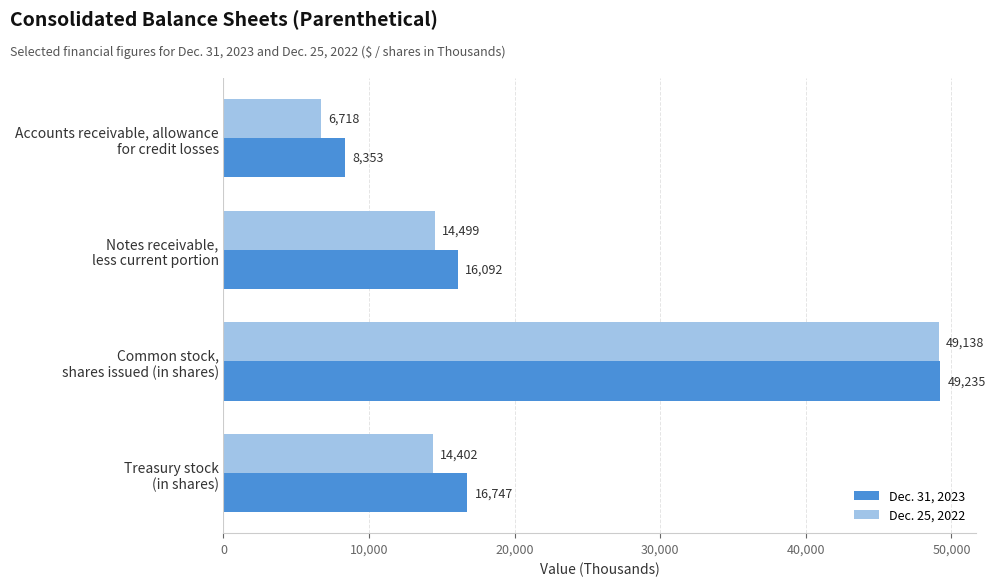

List the series in order of their peak value, highest first.

Dec. 31, 2023, Dec. 25, 2022